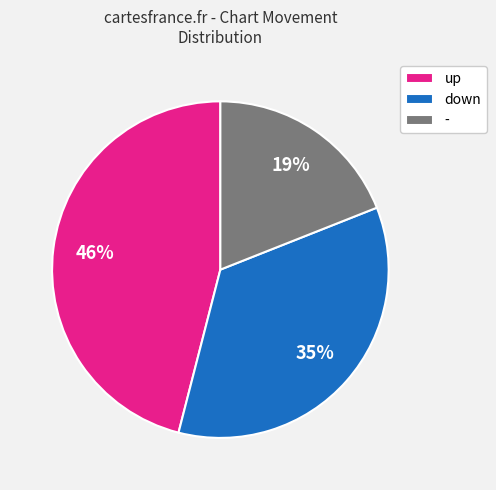

To the nearest percent, what is the difference between the largest and smallest slice percentages?

27%